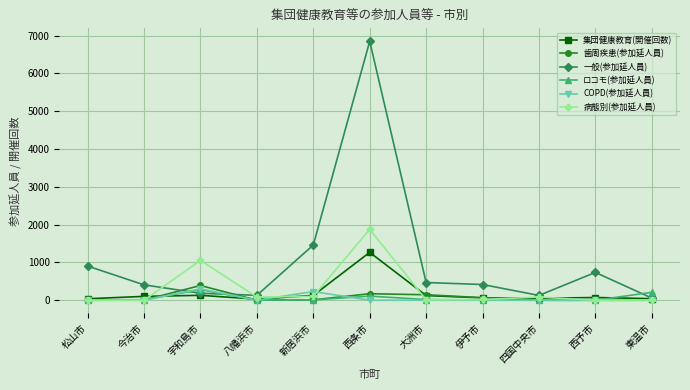

Which label corresponds to the largest value in the chart?

西条市